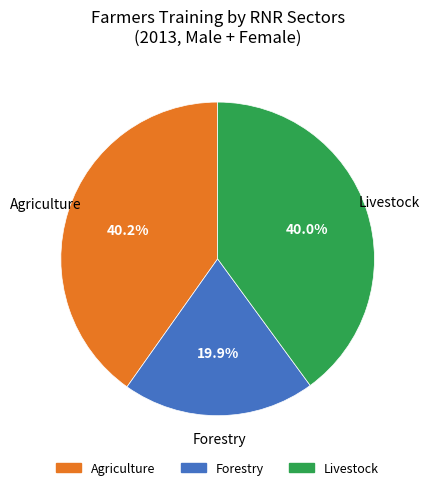

True or false: Agriculture accounts for 40% of the total.

True